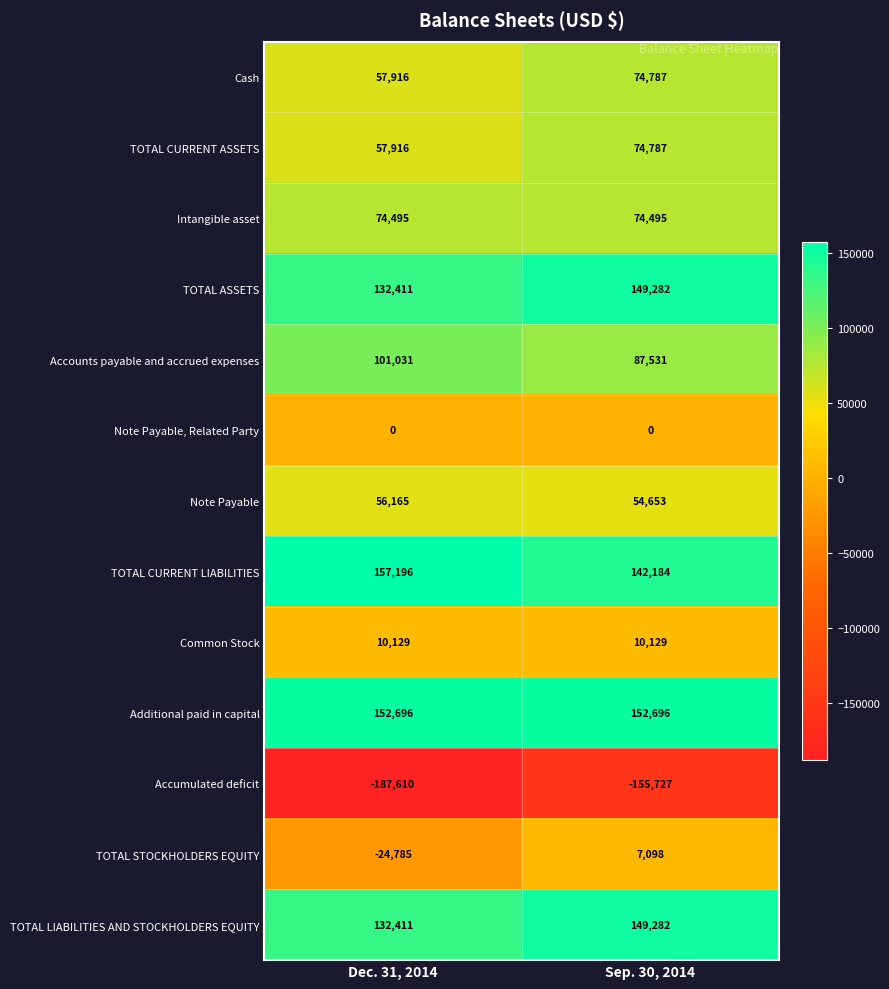

What is the sum of all TOTAL CURRENT ASSETS values?

132703